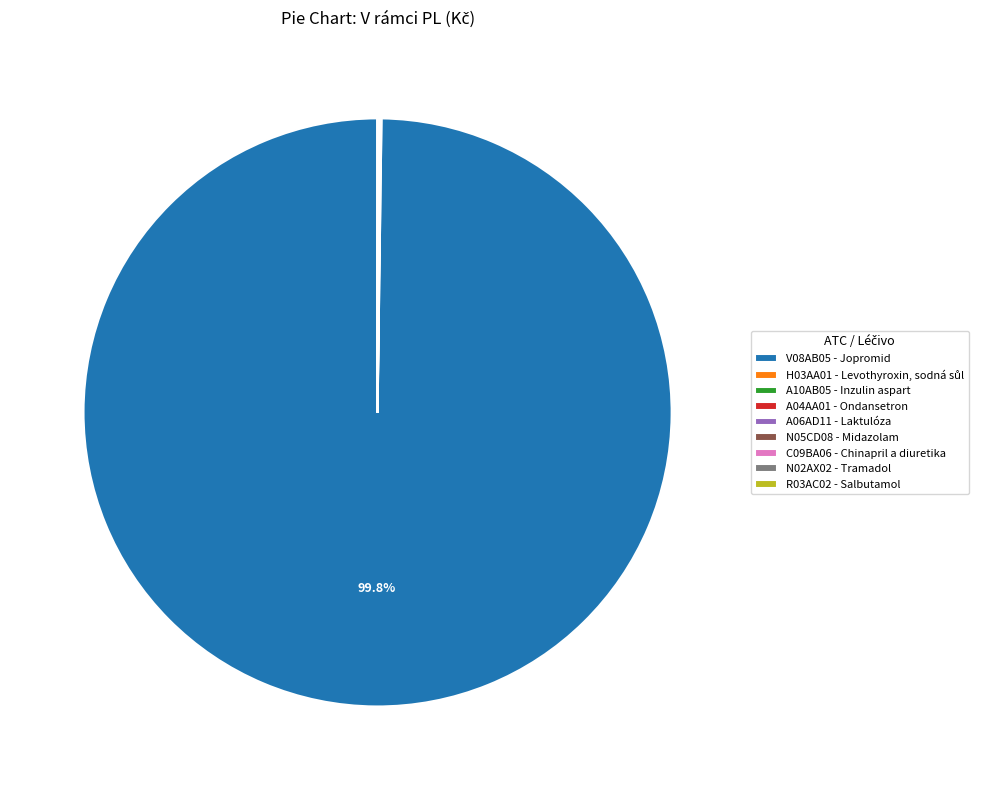

Which slice represents more than half of the pie?

V08AB05 - Jopromid